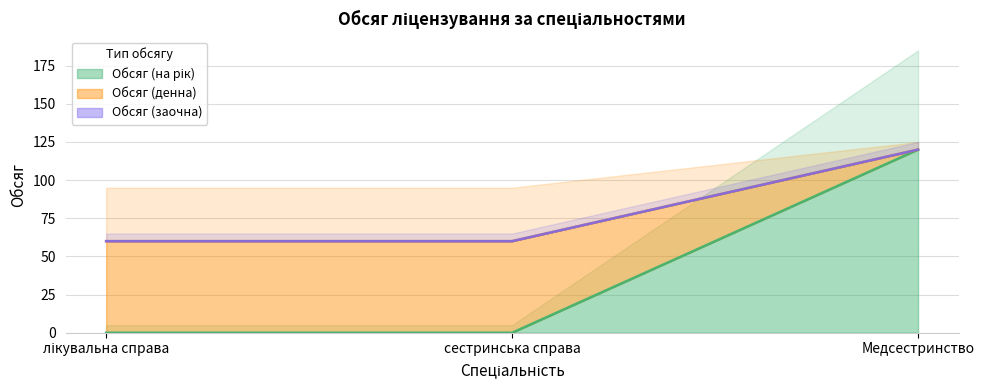

How many values in the Обсяг (денна) series exceed 60?

1